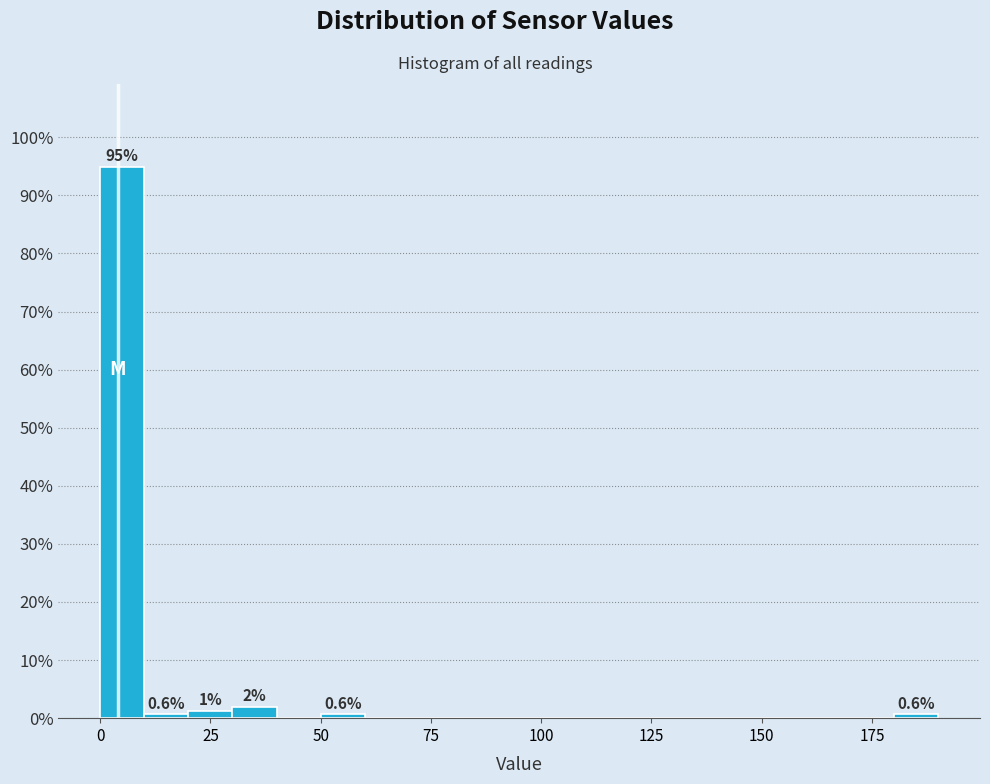

Around what value on the x-axis is the tallest bar? Give the approximate position of its centre, as read against the axis.

5